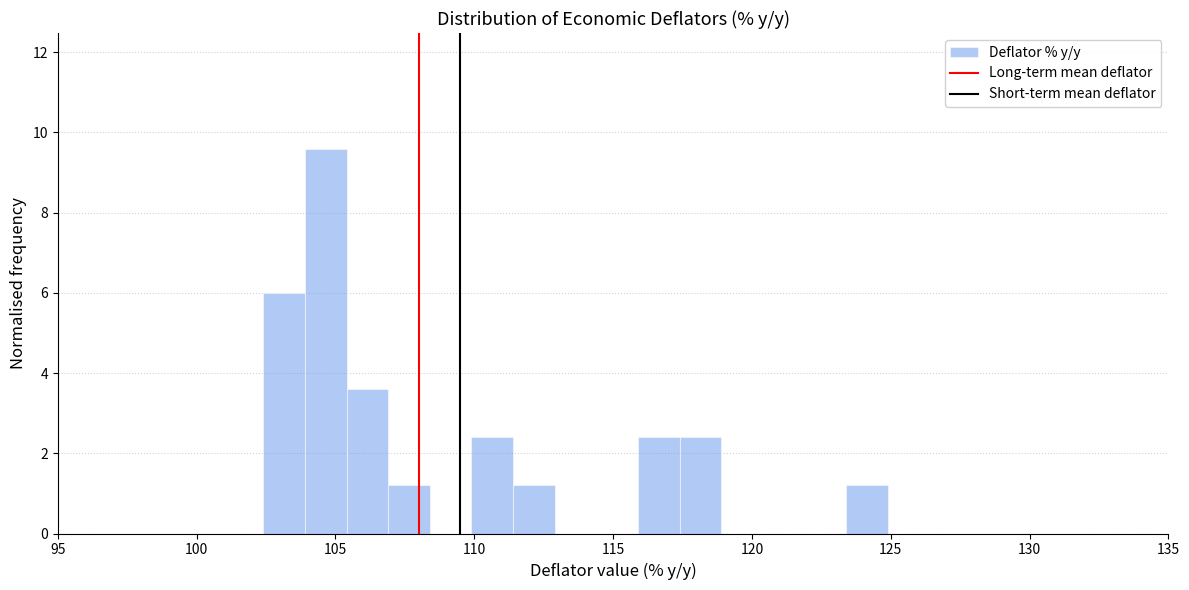

Around what value on the x-axis is the tallest bar? Give the approximate position of its centre, as read against the axis.

104.5